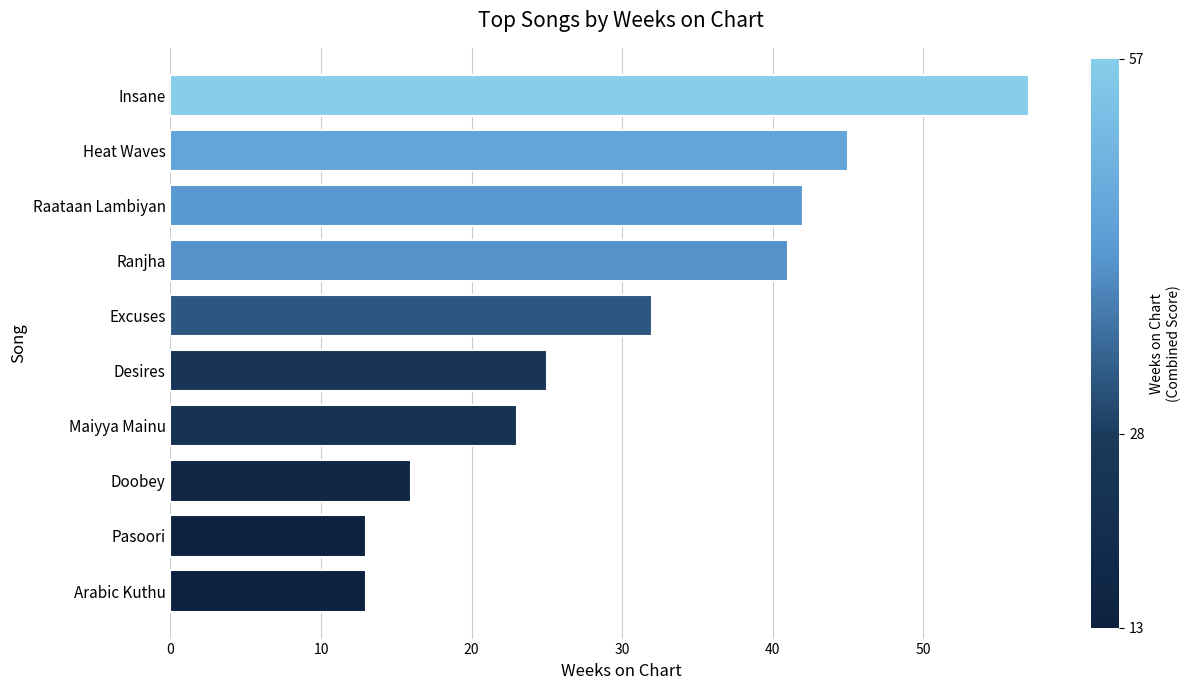

The value at Doobey is 16. True or false?

True